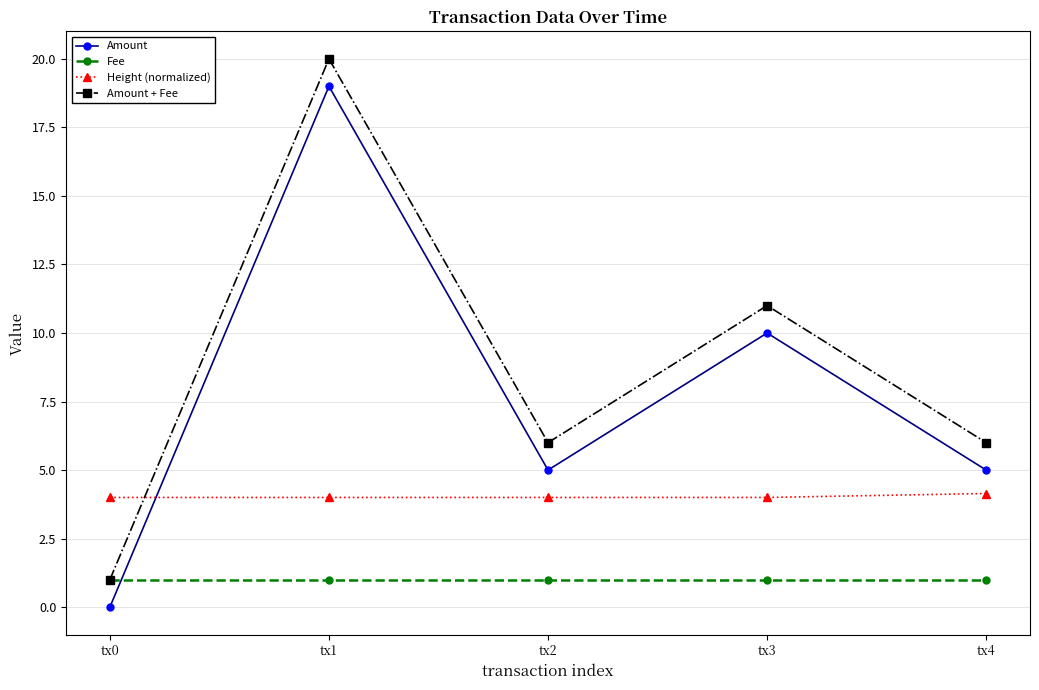

Does the chart display data point markers on the line(s)?

Yes